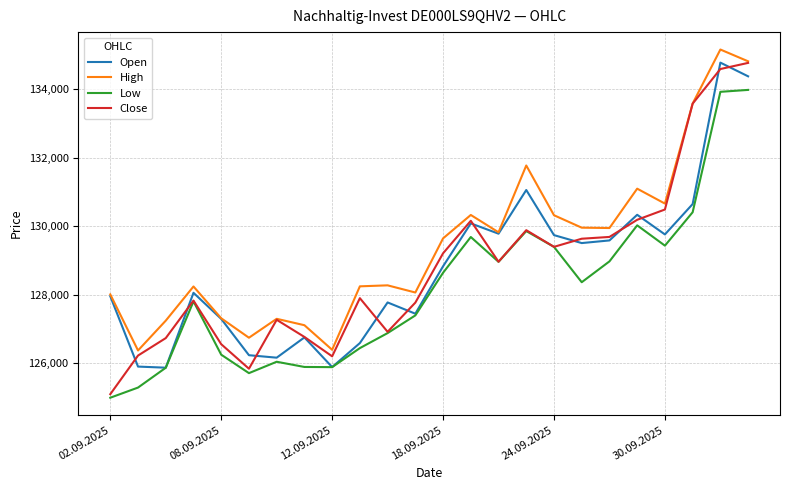

Which series has the widest spread of values?

Close